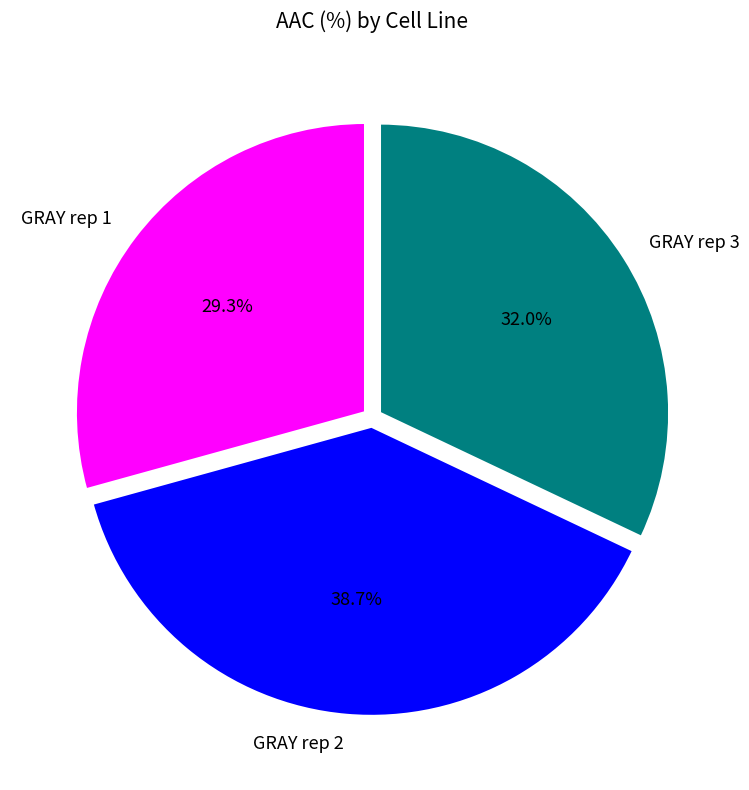

Between GRAY rep 2 and GRAY rep 3, which is larger?

GRAY rep 2